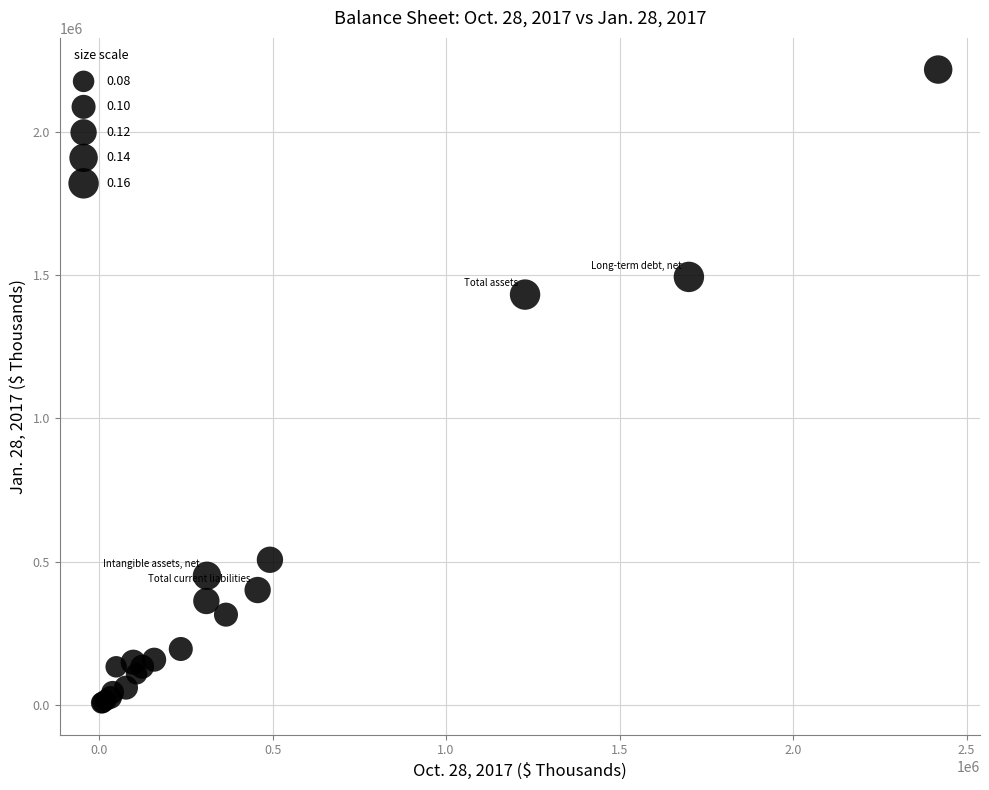

What Y value in the scatter plot is closest to 1112564?

1432710